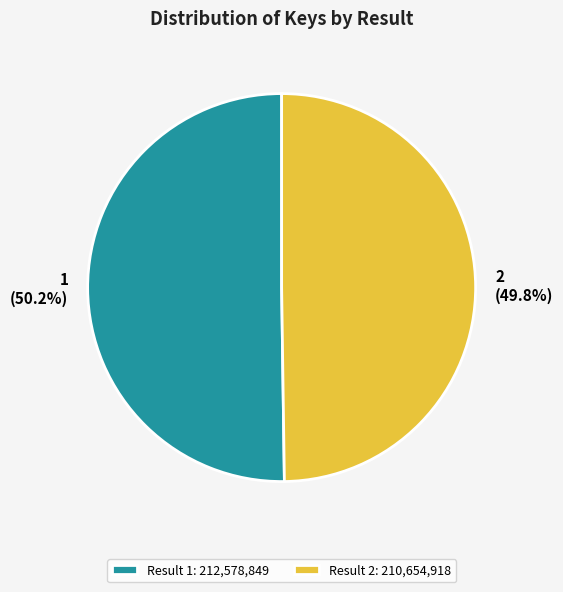

What is the total percentage of 2 and 1?

100.0%